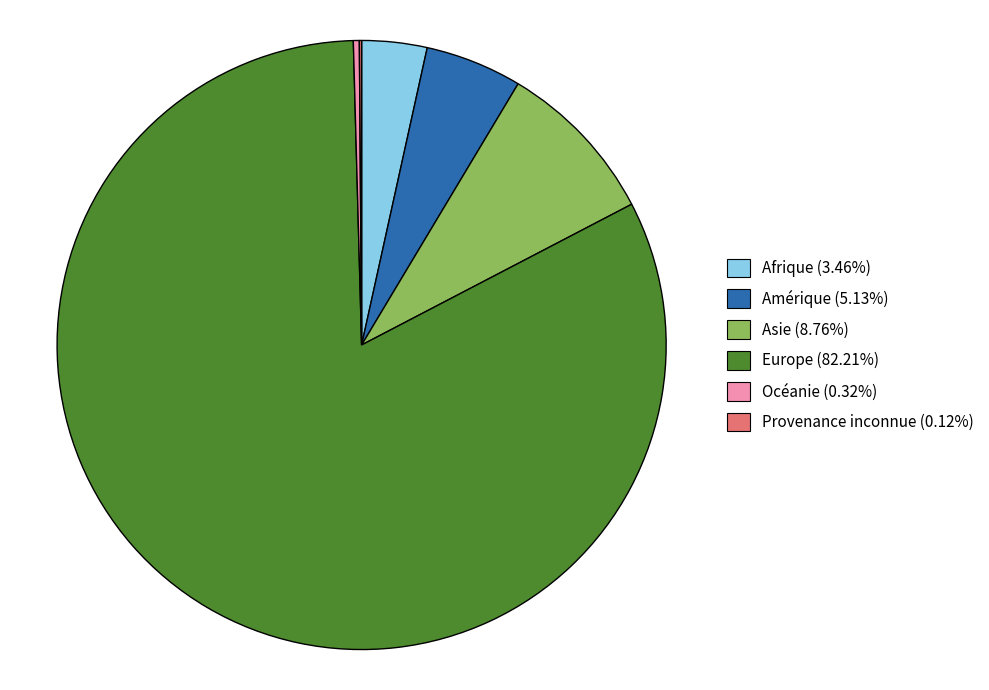

Combined, do Amérique (5.13%) and Océanie (0.32%) account for over 50%?

No